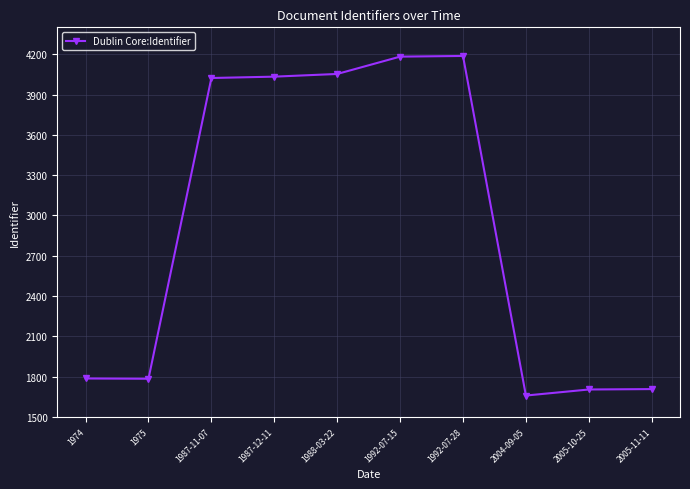

What is the maximum value shown in the chart?

4187